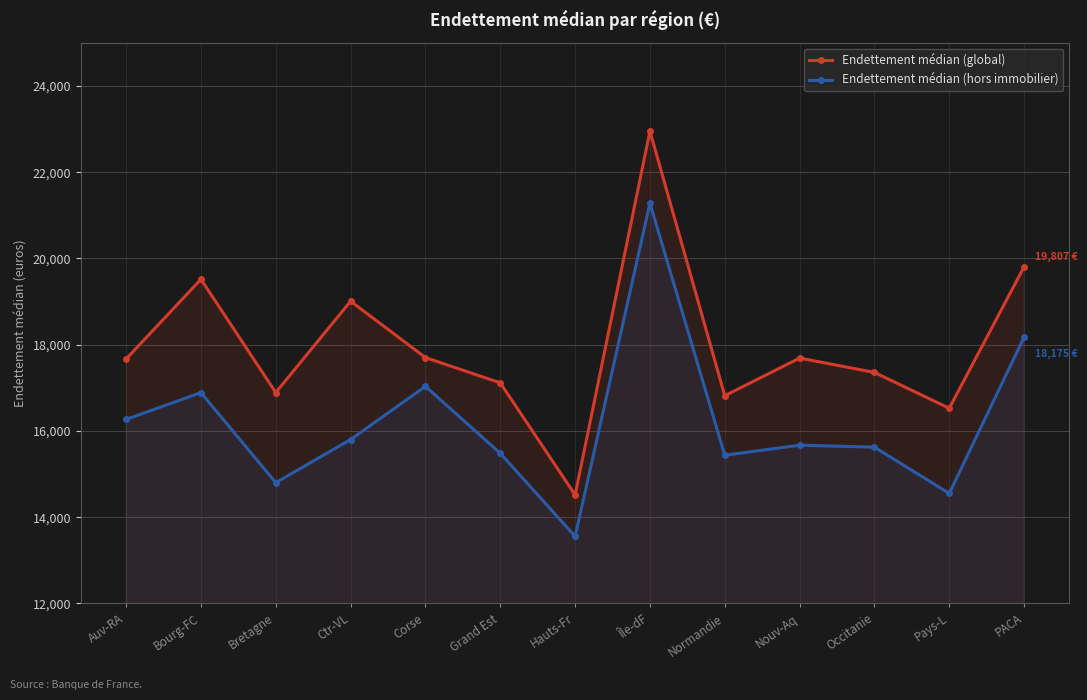

How many data points in Endettement médian (hors immobilier) are above 15668?

7